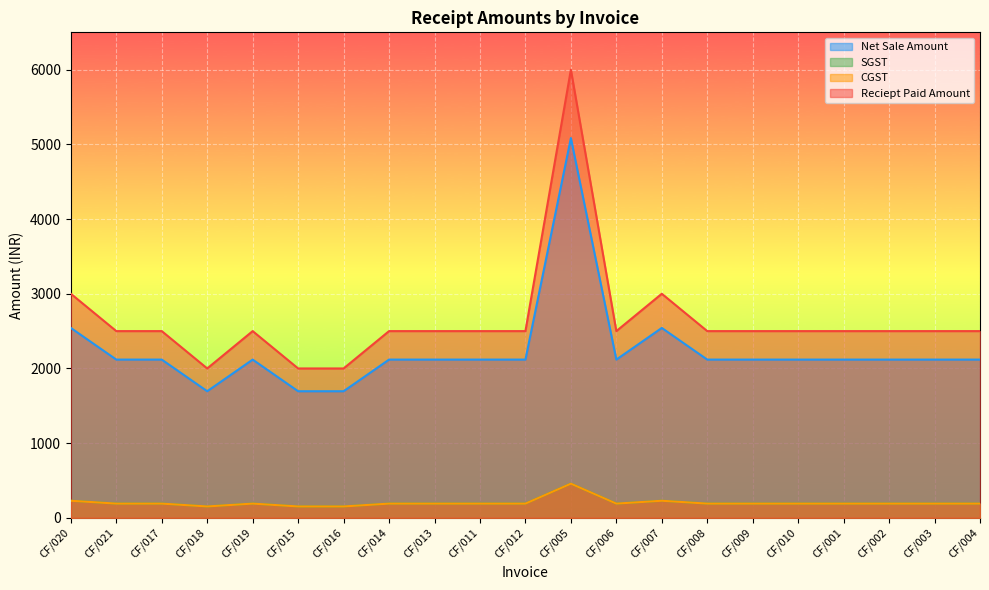

Rank the series by their maximum value, from lowest to highest.

SGST, CGST, Net Sale Amount, Reciept Paid Amount